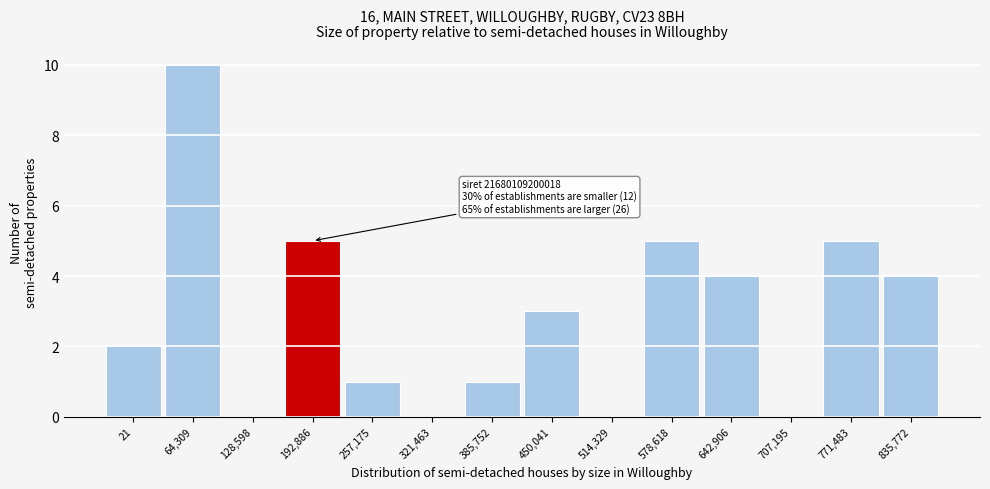

Reading right to left, extract all data points from this chart.

835,772=4	771,483=5	707,195=0	642,906=4	578,618=5	514,329=0	450,041=3	385,752=1	321,463=0	257,175=1	192,886=5	128,598=0	64,309=10	21=2